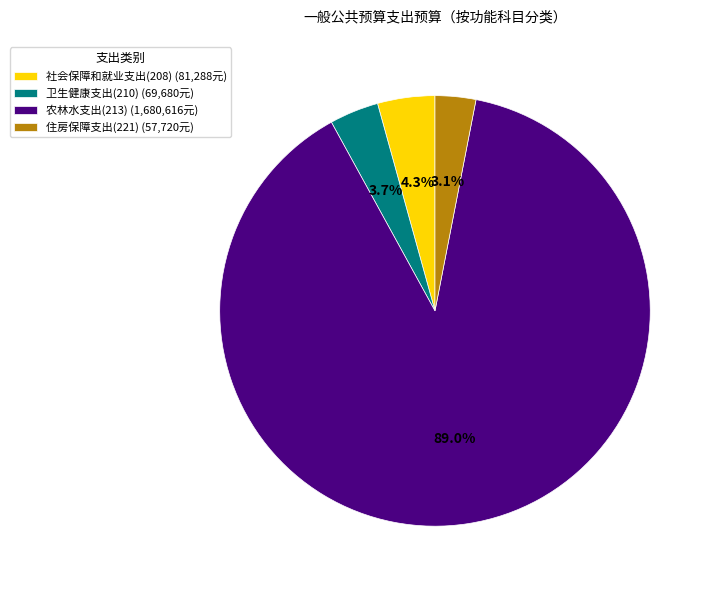

To the nearest percent, what is the average slice percentage?

25%